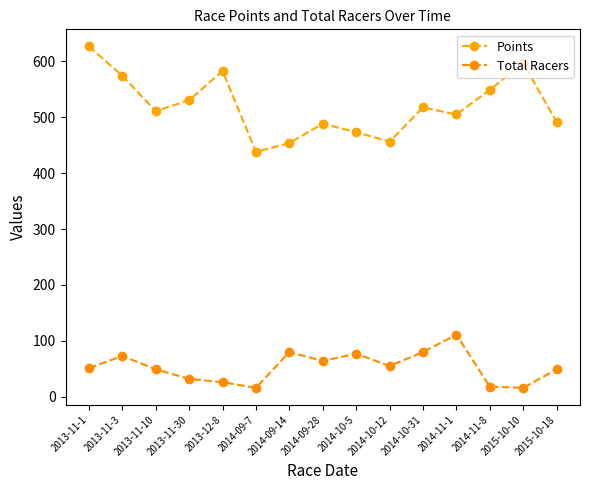

How many data points in Points are above 511?

8